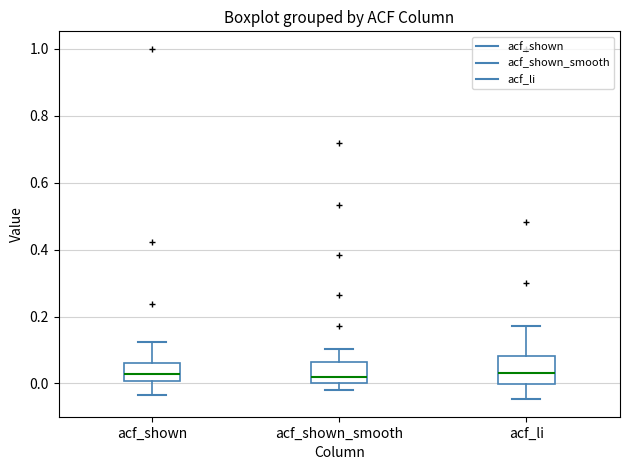

Where is the upper edge of the box for acf_shown_smooth on the y-axis? The values are not printed on the chart, so give them approximately, as read against the axis.

0.06